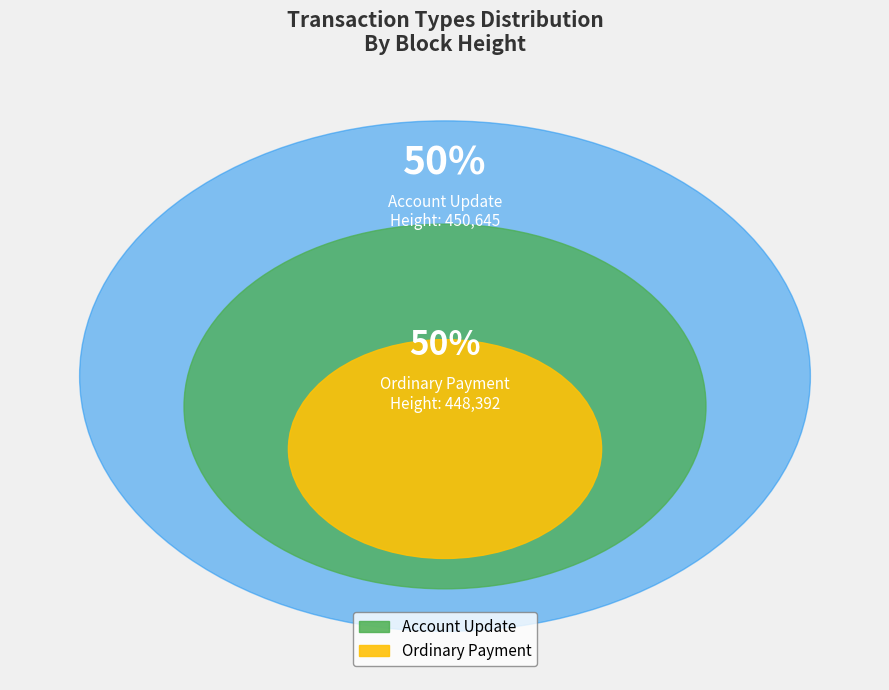

How many slices are in this pie chart?

2